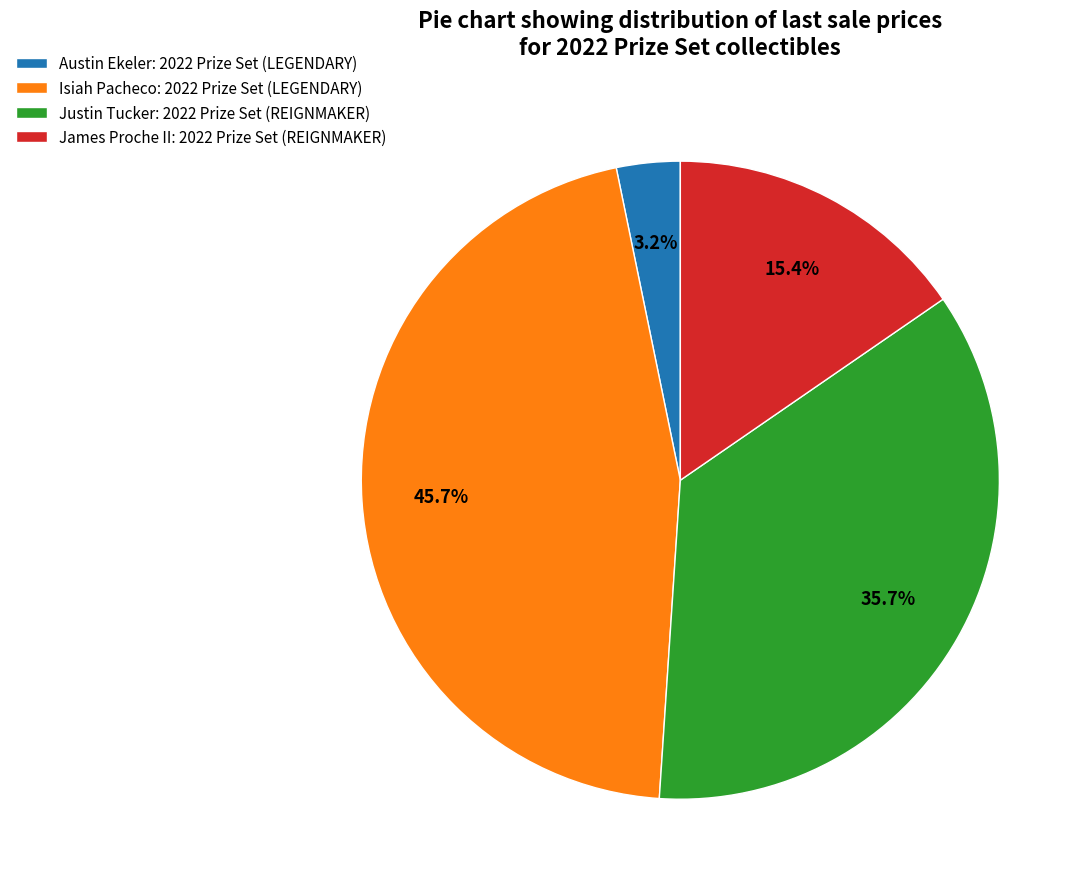

To the nearest percent, what is the combined percentage of Isiah Pacheco: 2022 Prize Set (LEGENDARY) and Austin Ekeler: 2022 Prize Set (LEGENDARY)?

49%